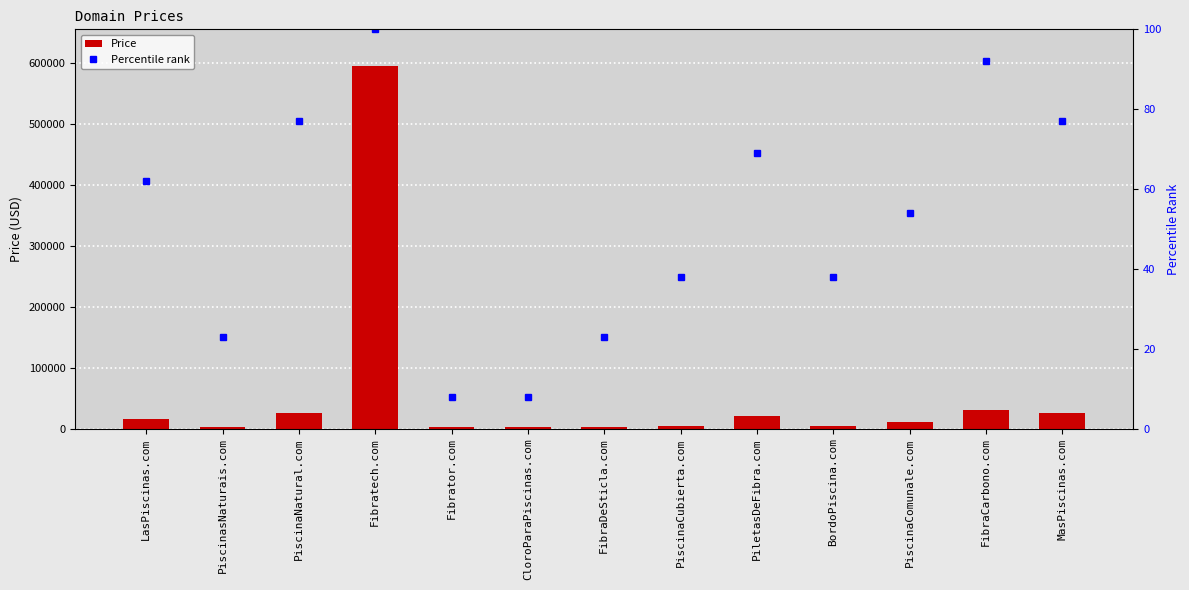

What is the sum of all Price values?

738544